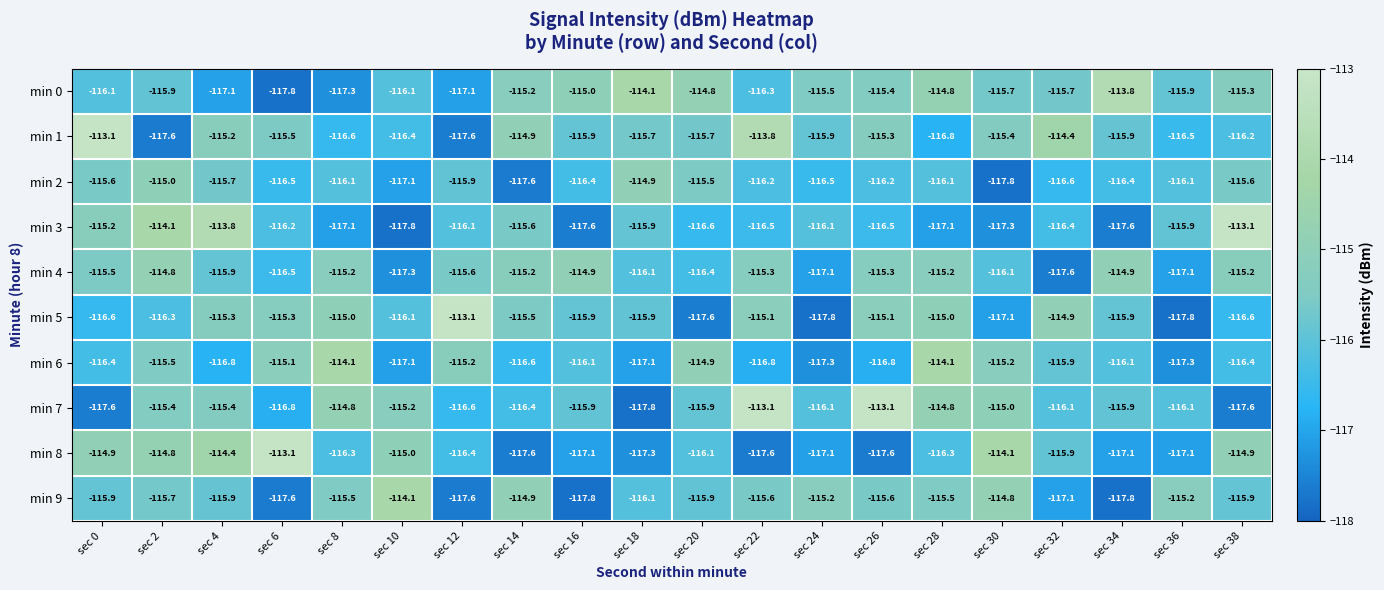

What is the approximate value of min 2 at sec 12?

-115.9